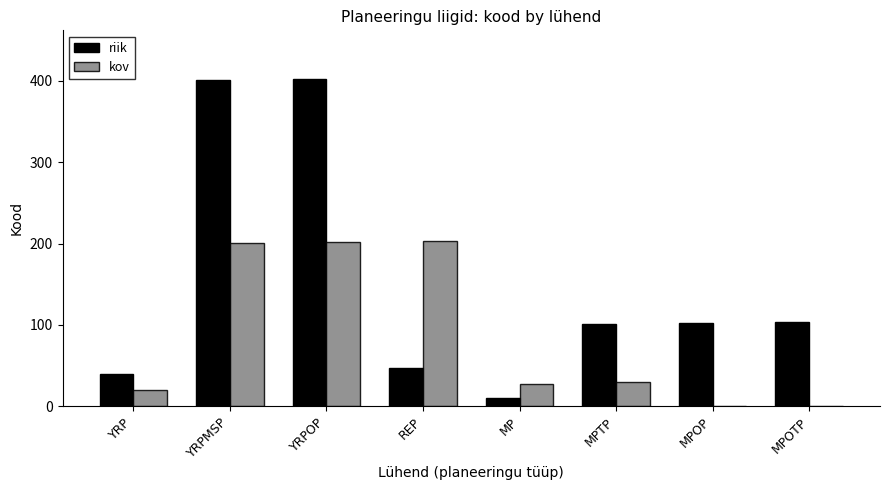

Which series changed the most between YRP and REP?

kov